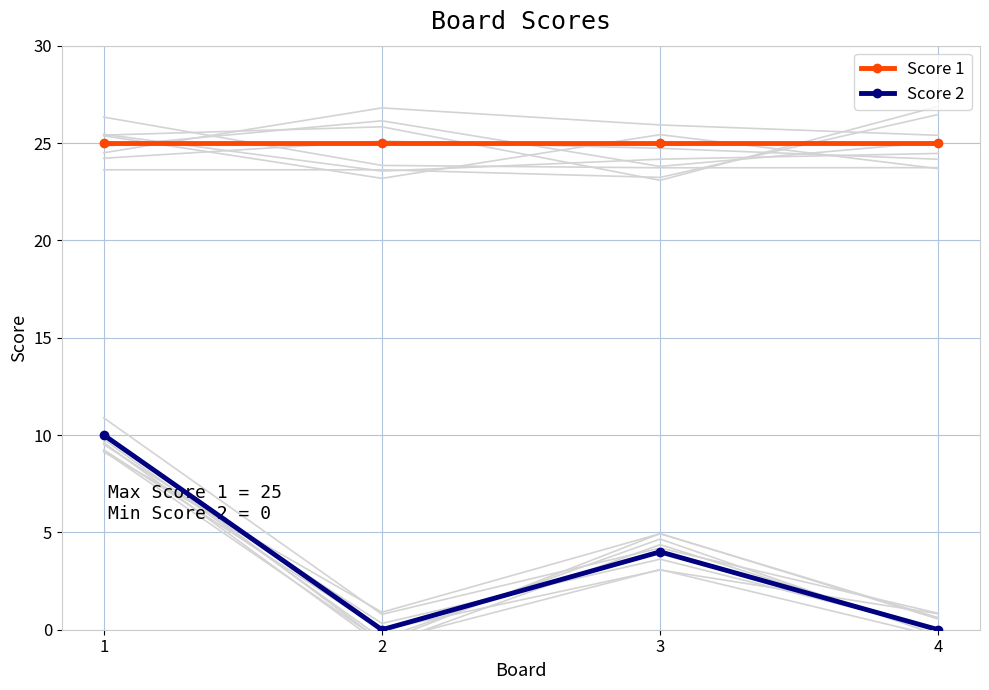

Rank the categories by Score 2 value from highest to lowest.

1, 3, 2, 4